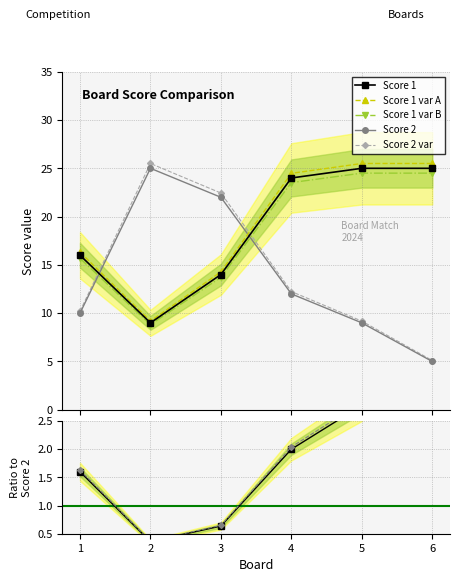

What is the greatest value displayed?

25.5